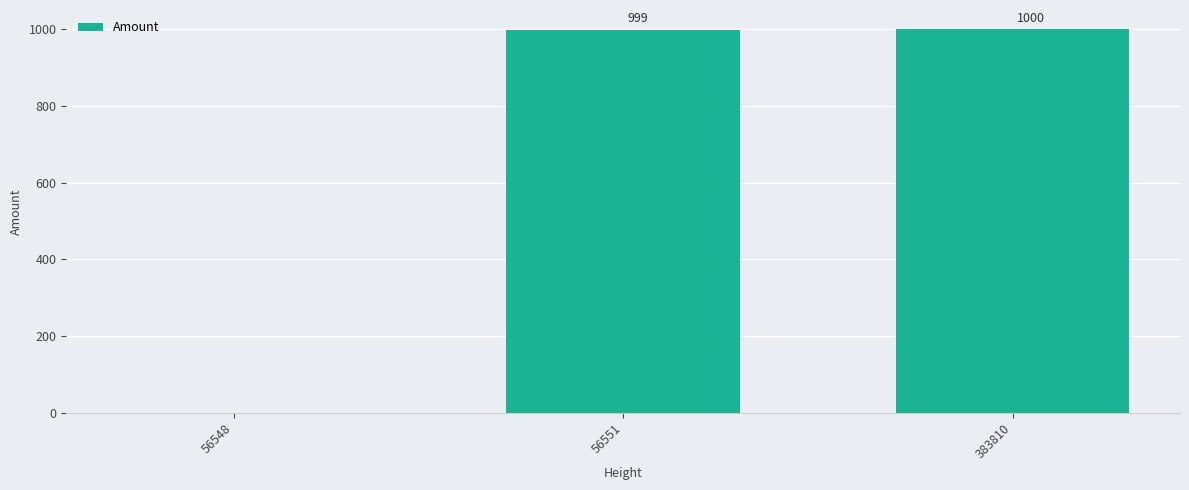

The value at 383810 is 1000. True or false?

True